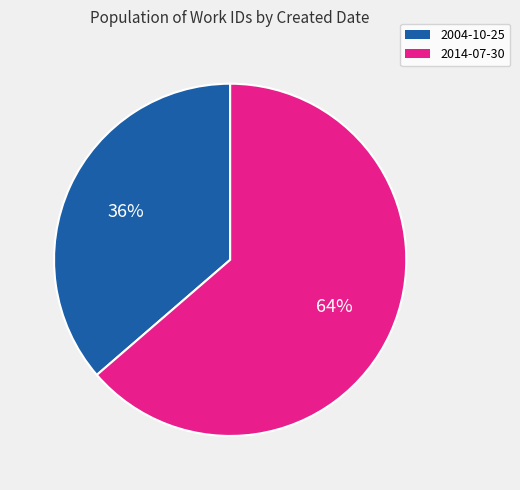

Which has a higher value, 2014-07-30 or 2004-10-25?

2014-07-30